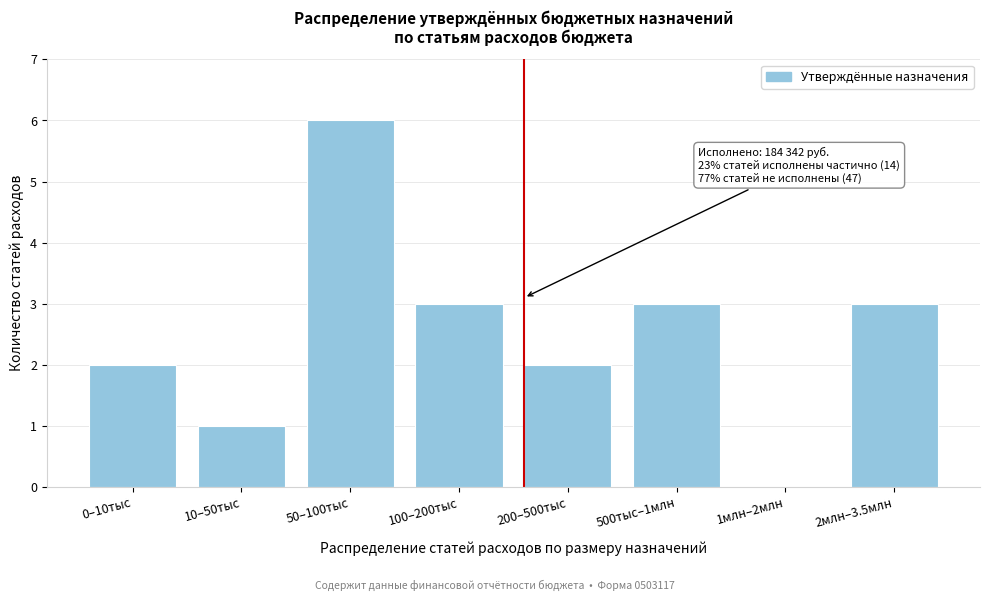

Reading left to right, what are all the values shown in this chart?

0–10тыс=2	10–50тыс=1	50–100тыс=6	100–200тыс=3	200–500тыс=2	500тыс–1млн=3	1млн–2млн=0	2млн–3.5млн=3